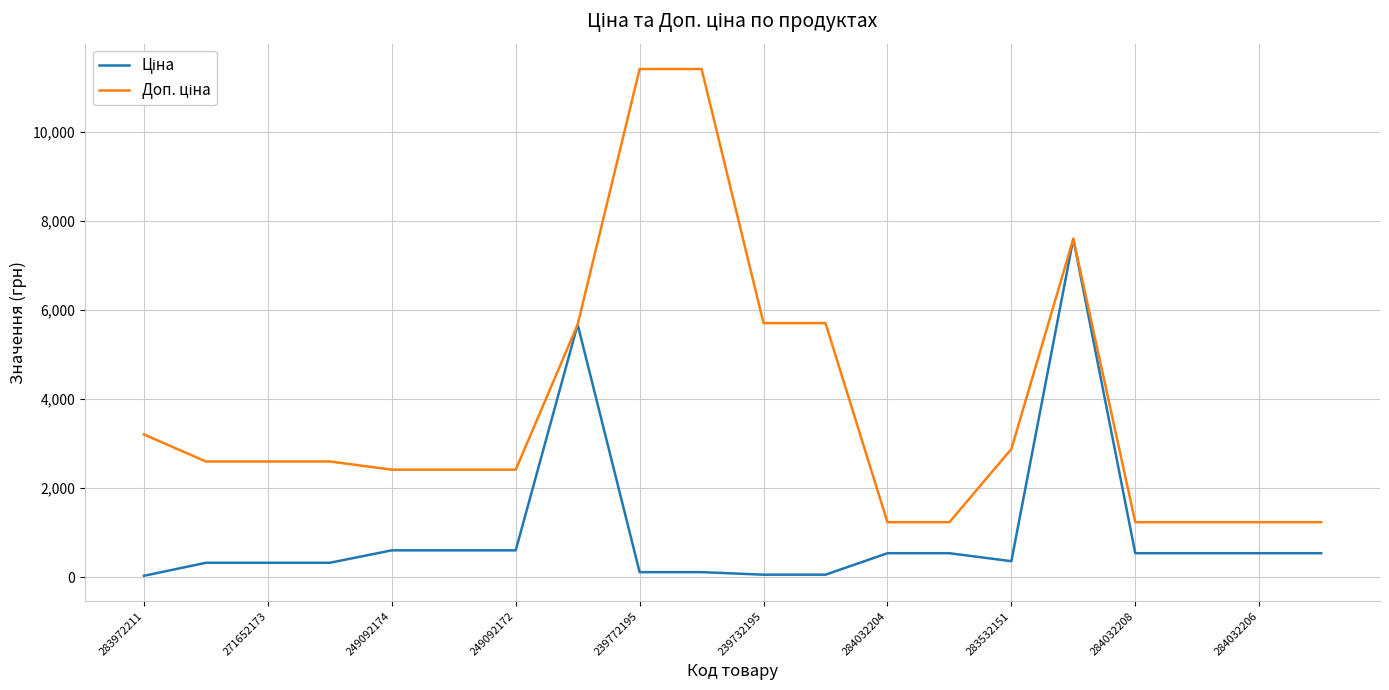

What is the maximum value shown in the chart?

11410.0